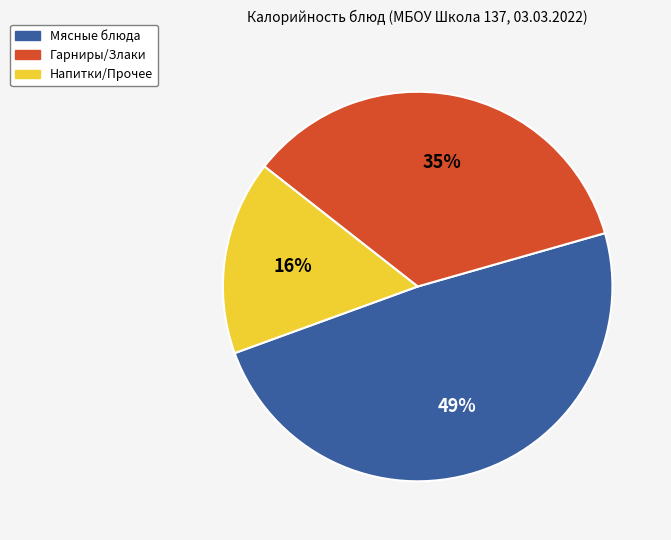

What is the ratio of the value at Напитки/Прочее to the value at Мясные блюда?

0.3